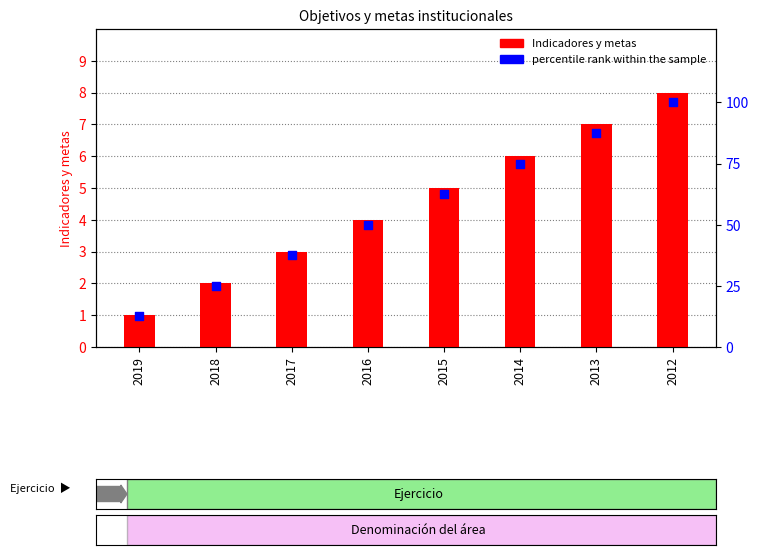

Which series contains the highest Y value?

percentile rank within the sample